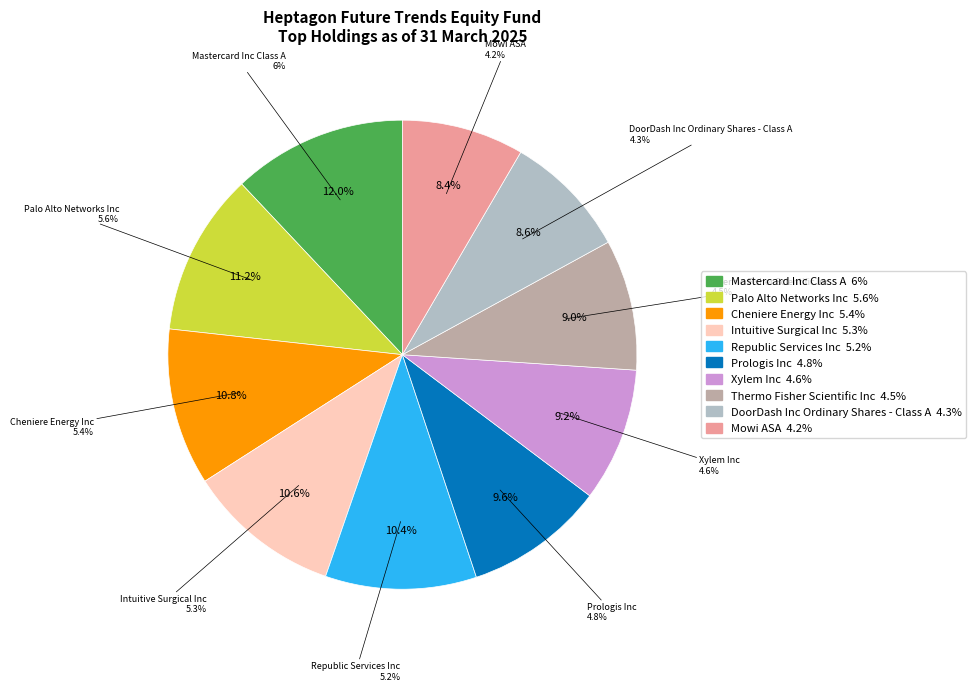

Is there a majority slice in this chart?

No